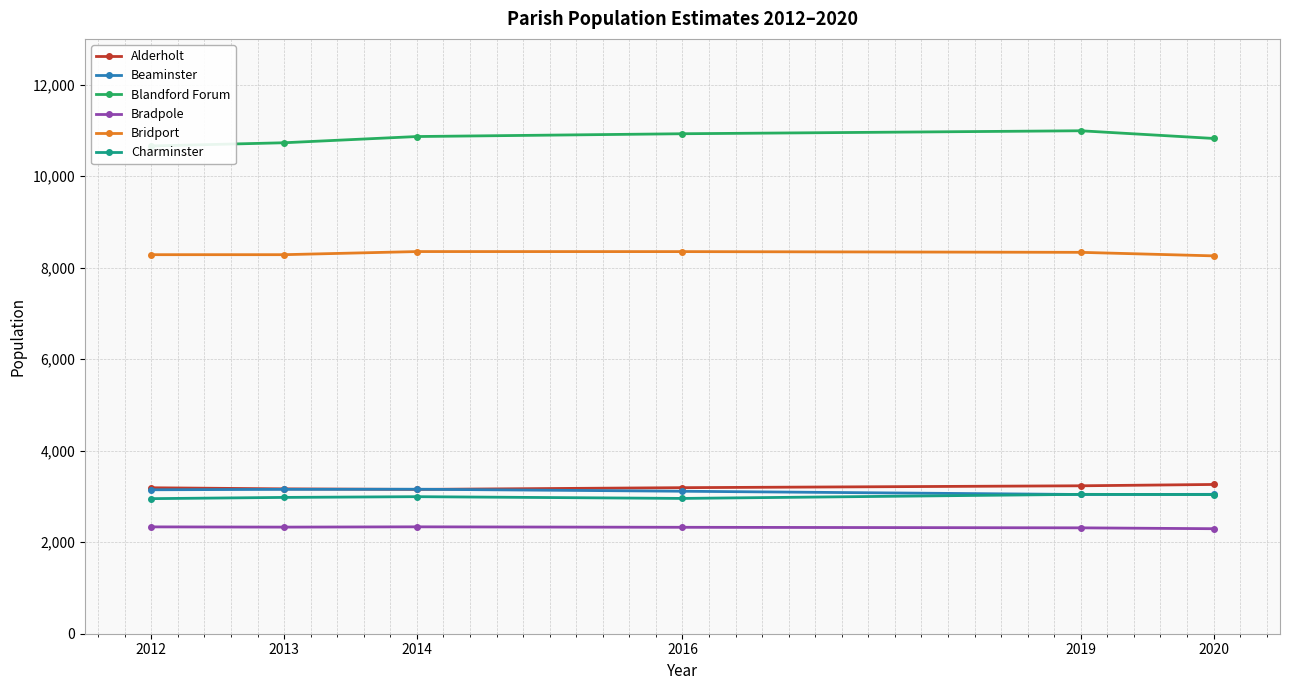

Reading left to right, transcribe all the data shown in this chart.

Alderholt: 3190	3166	3154	3192	3233	3262
Beaminster: 3146	3155	3158	3114	3043	3046
Blandford Forum: 10660	10730	10866	10927	10992	10824
Bradpole: 2335	2330	2336	2326	2314	2295
Bridport: 8284	8284	8352	8351	8335	8258
Charminster: 2952	2979	2995	2957	3046	3041